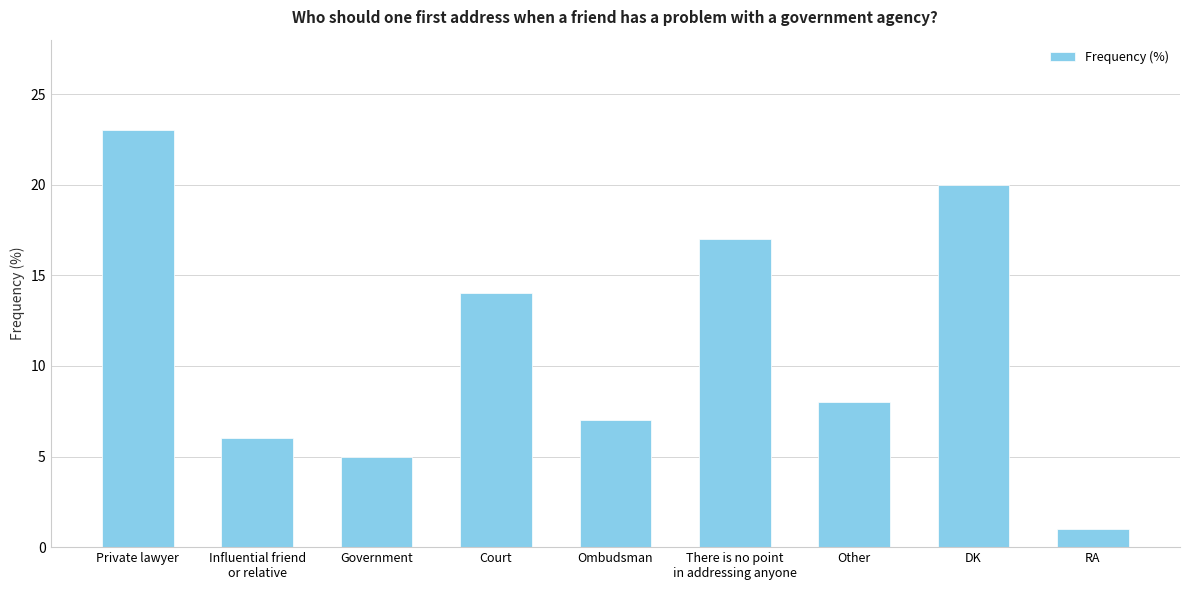

Rank the categories by value from lowest to highest.

RA, Government, Influential friend
or relative, Ombudsman, Other, Court, There is no point
in addressing anyone, DK, Private lawyer